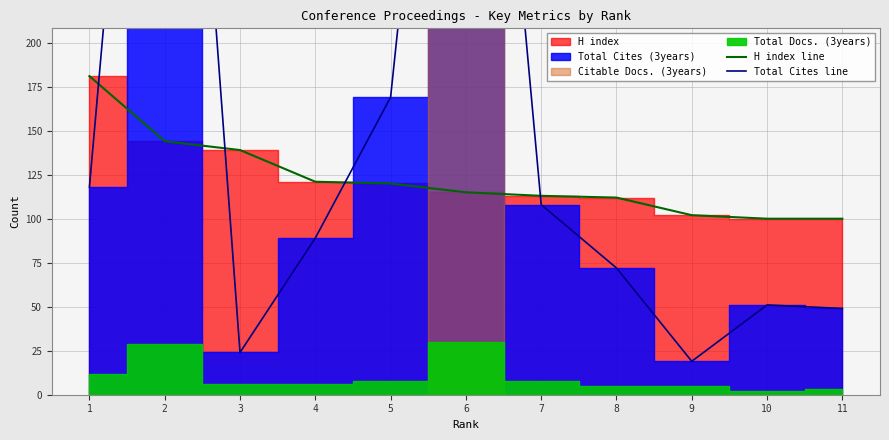

How many data points in Total Cites line are less than 89?

5